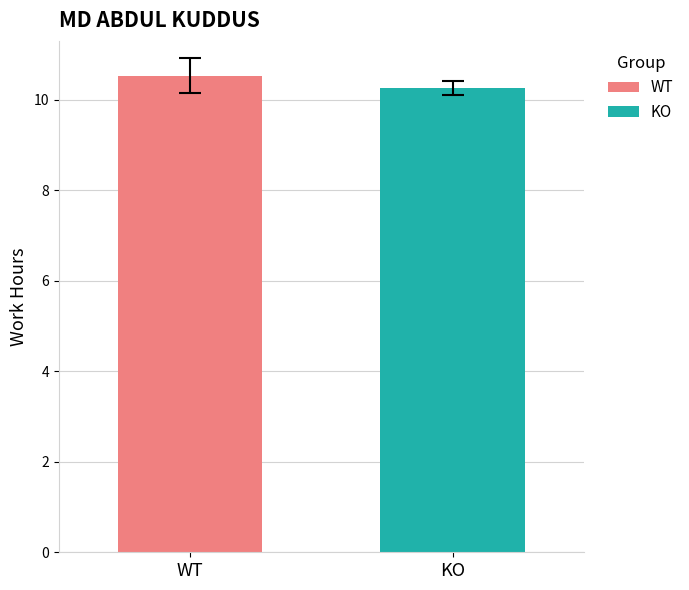

What is the greatest value displayed?

10.5